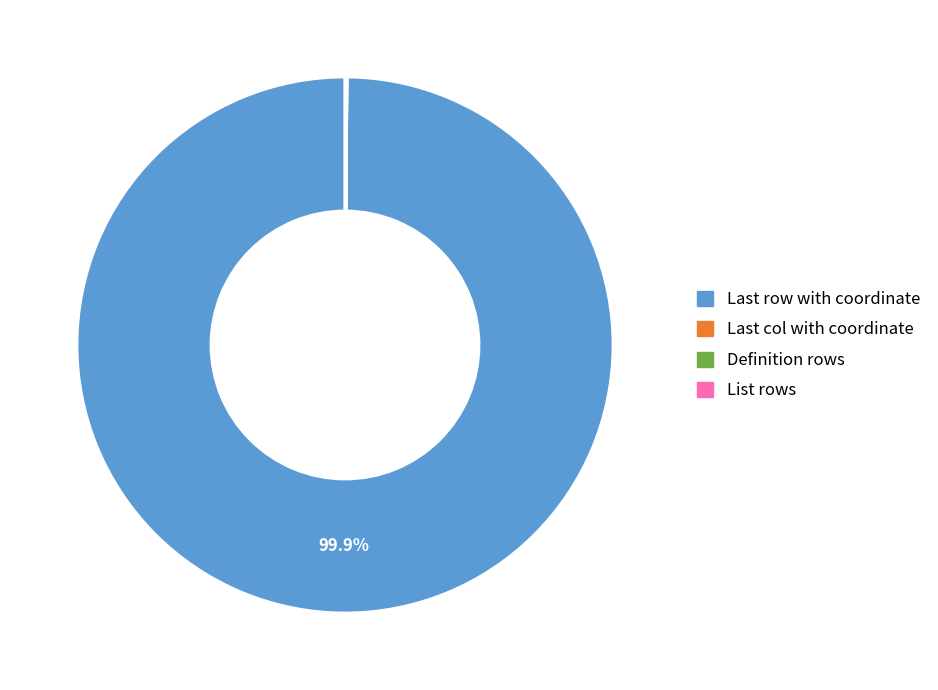

Which slice is the largest?

Last row with coordinate